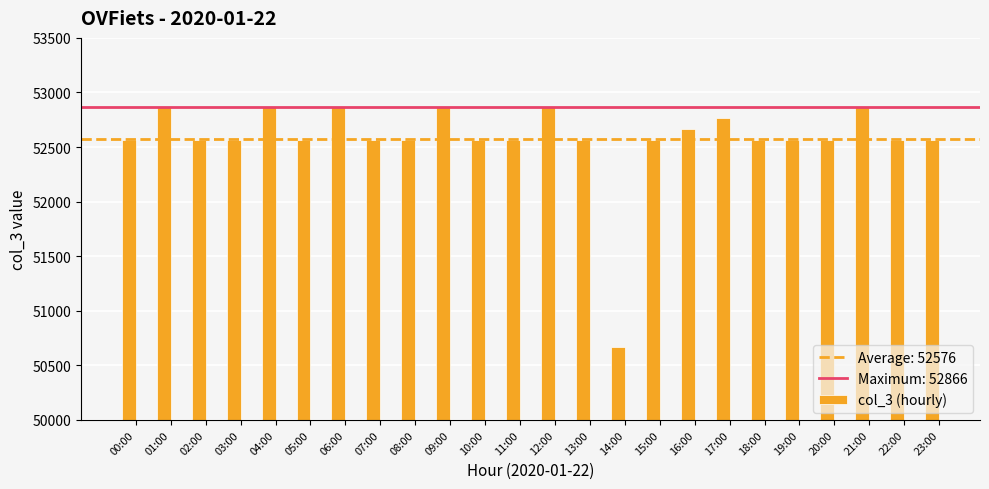

Reading right to left, what are all the values shown in this chart?

23:00=52569	22:00=52569	21:00=52866	20:00=52569	19:00=52569	18:00=52569	17:00=52770	16:00=52665	15:00=52569	14:00=50664	13:00=52569	12:00=52866	11:00=52569	10:00=52569	09:00=52866	08:00=52569	07:00=52569	06:00=52866	05:00=52569	04:00=52866	03:00=52569	02:00=52569	01:00=52866	00:00=52569